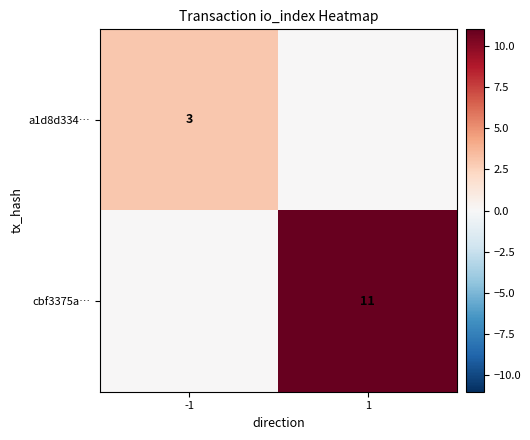

Is it true that a1d8d334… equals 1 at -1?

False